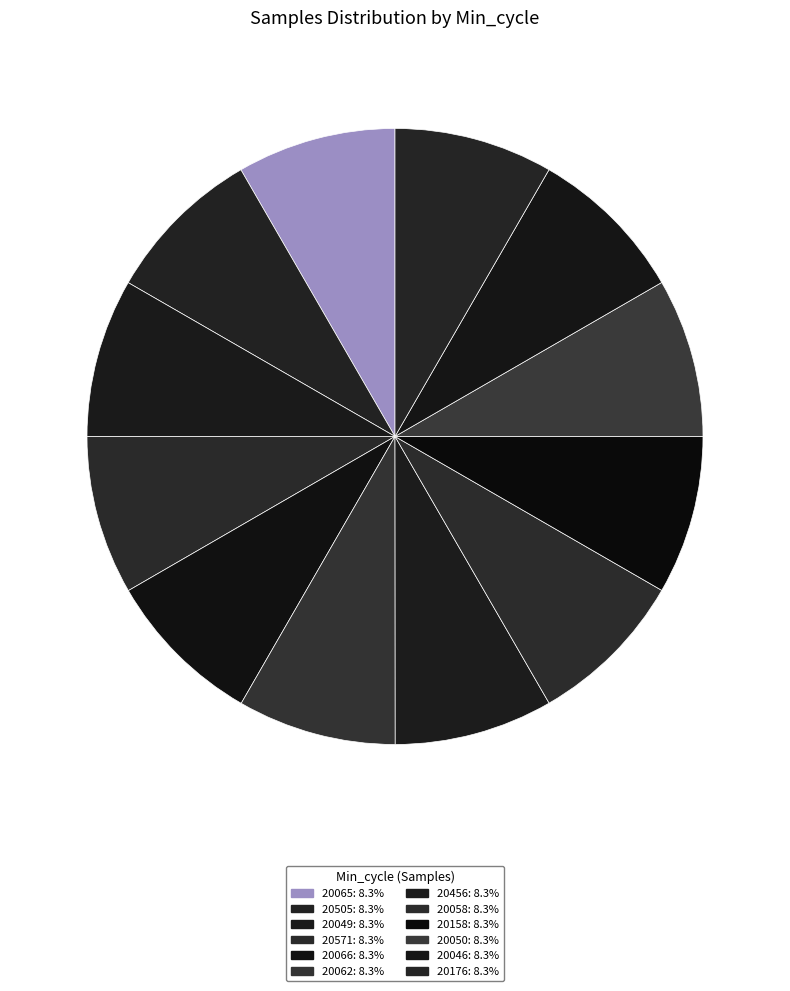

How many slices are in this pie chart?

12